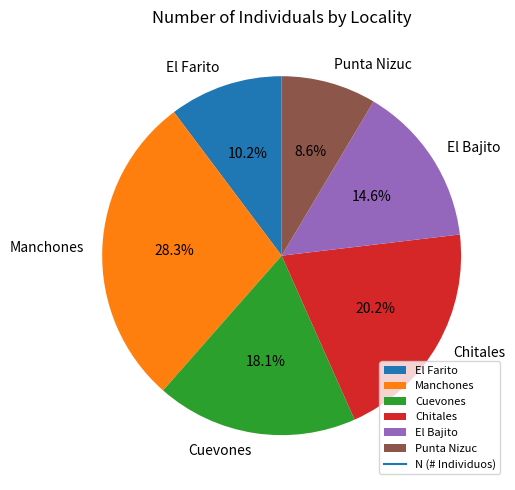

The Punta Nizuc slice represents 9% of the pie. True or false?

True